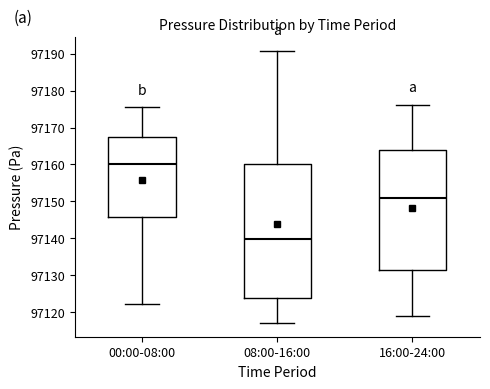

Reading left to right, transcribe this box plot: for each box, give where its median line is, the range the box spans, and where its two whiskers end, as read against the y-axis. The values are not printed on the chart, so give them approximately, as read against the axis.

00:00-08:00: median 97160, box 97146 to 97167, whiskers 97122 to 97176
08:00-16:00: median 97140, box 97124 to 97160, whiskers 97117 to 97191
16:00-24:00: median 97151, box 97132 to 97164, whiskers 97119 to 97176